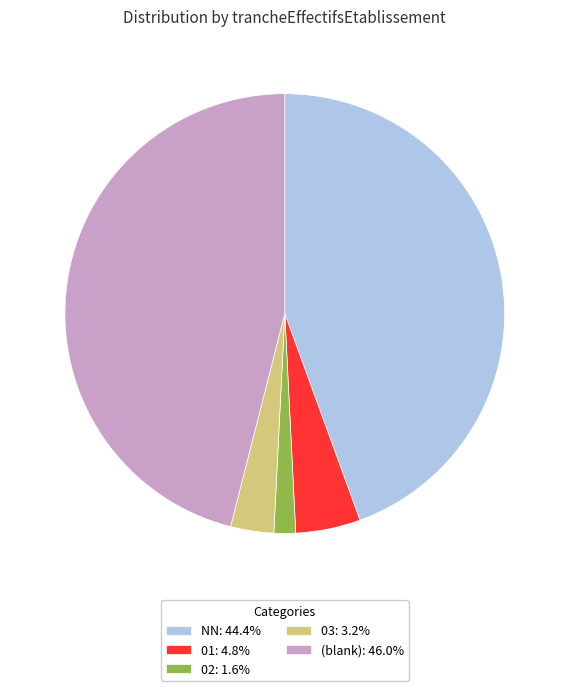

How many segments does this pie chart have?

5